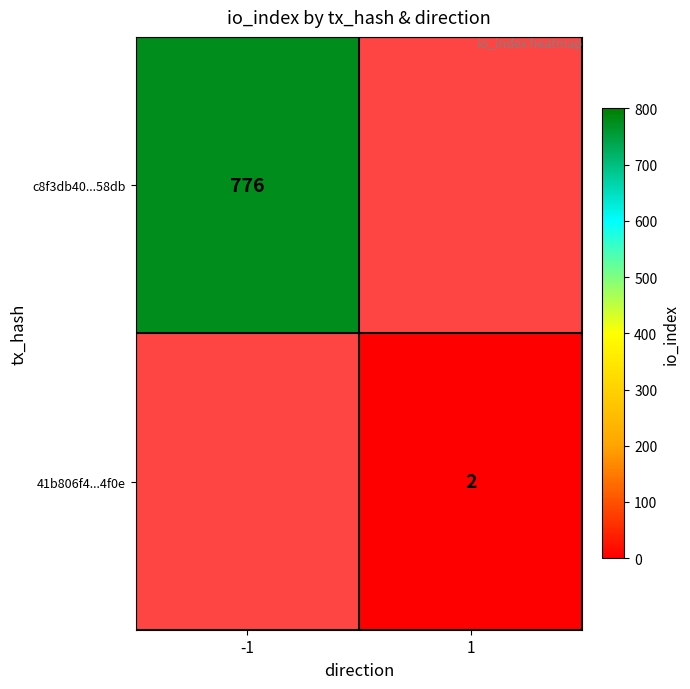

The c8f3db40...58db series shows 776 at -1. True or false?

True